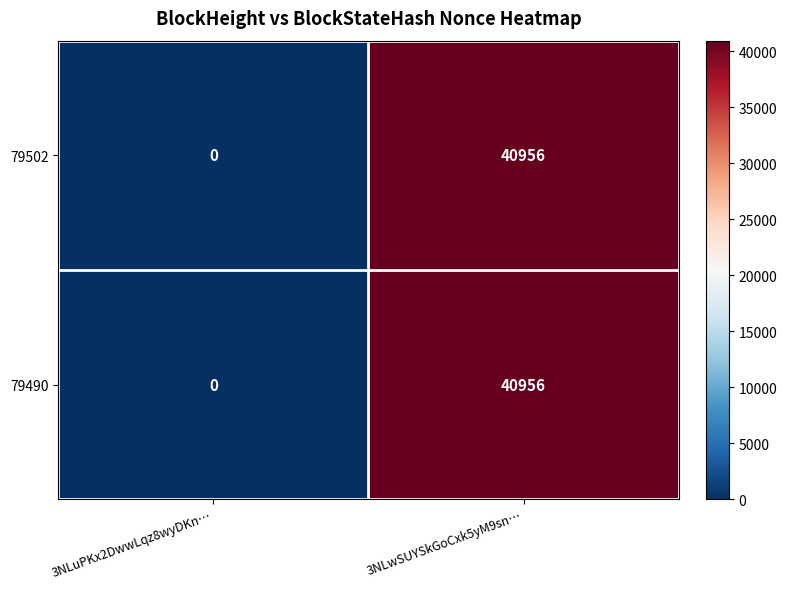

Read the 79490 value at 3NLwSUYSkGoCxk5yM9sn….

40956